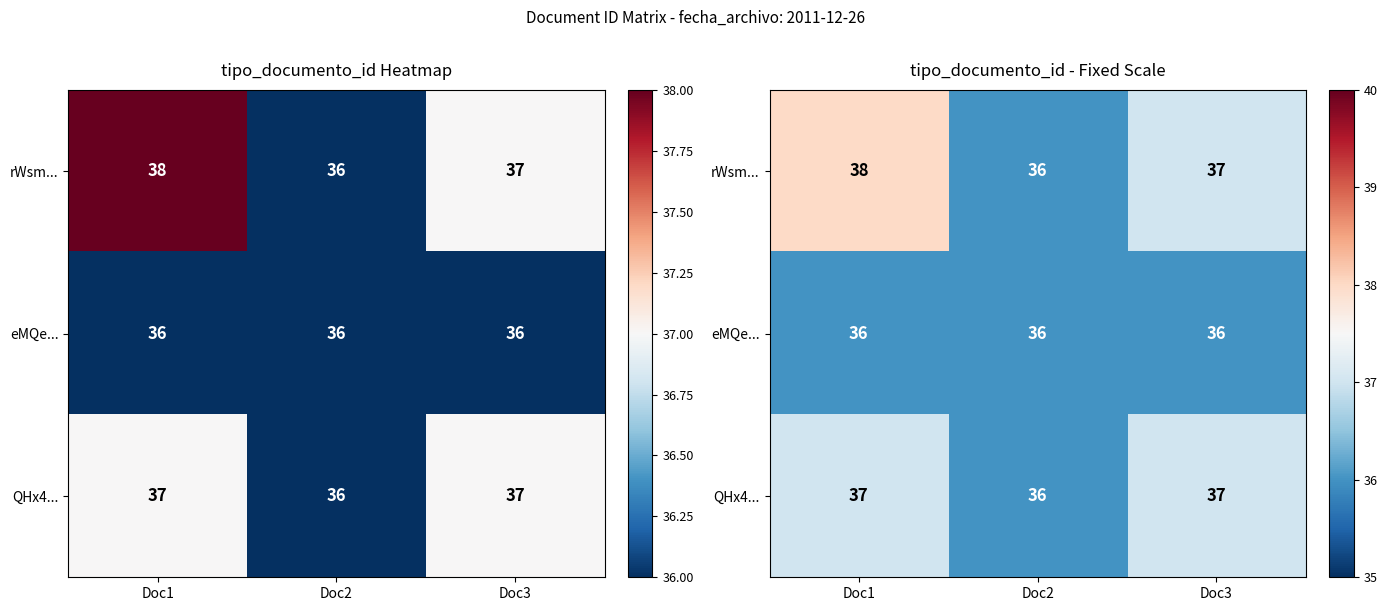

List the series in order of their overall mean, lowest first.

eMQe..., QHx4..., rWsm...